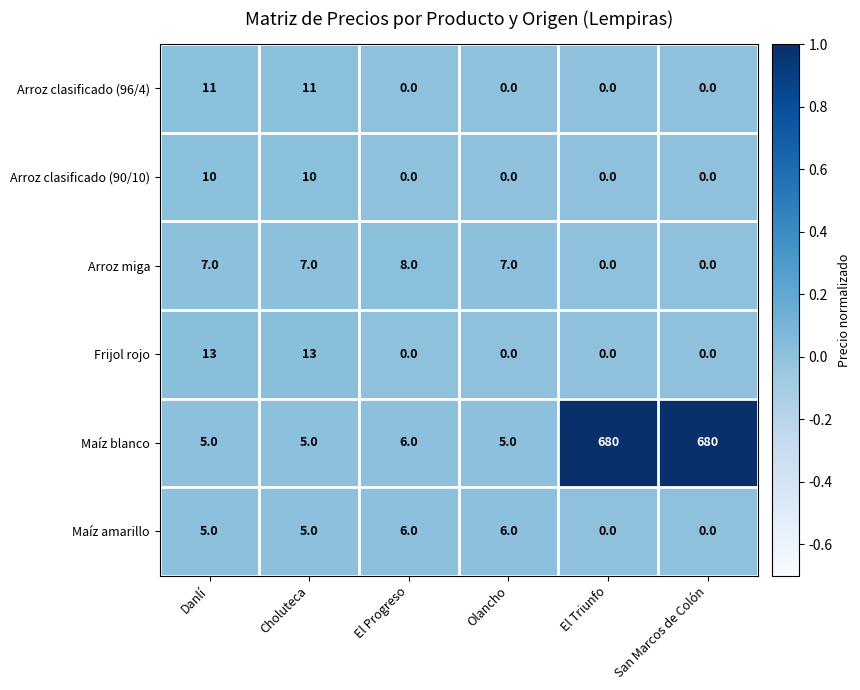

How many Arroz clasificado (96/4) values are between 0 and 11?

6